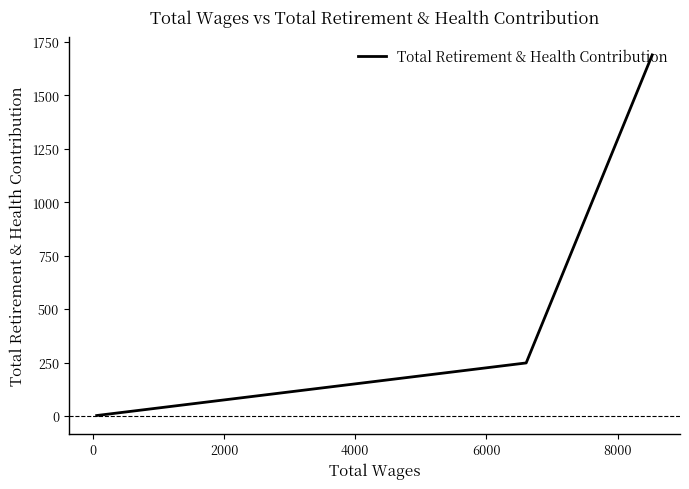

How many distinct data groups are displayed?

1